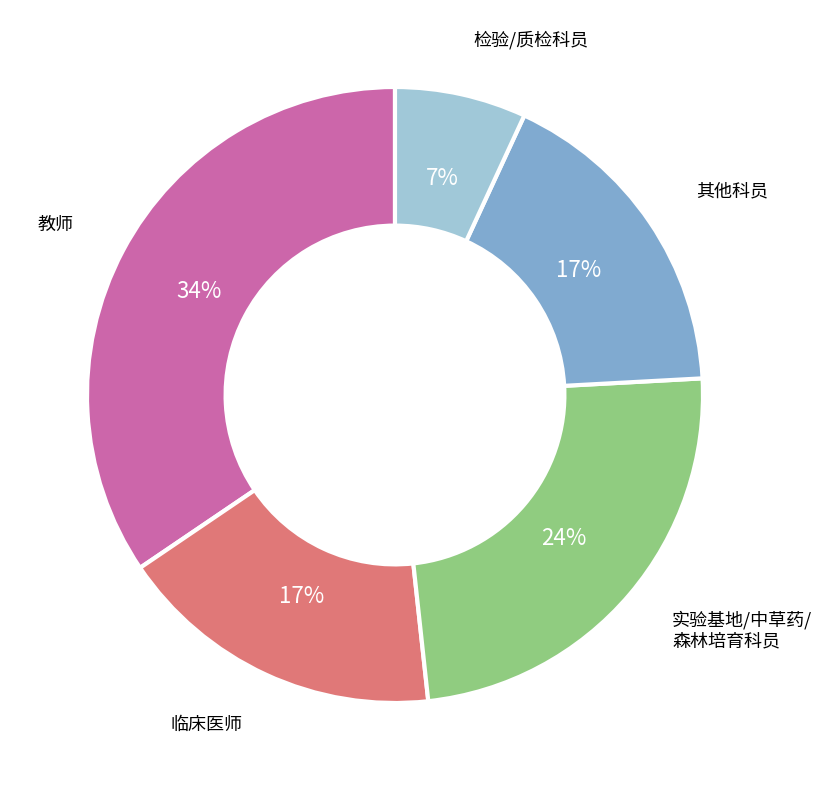

To the nearest percent, what is the average slice percentage?

20%